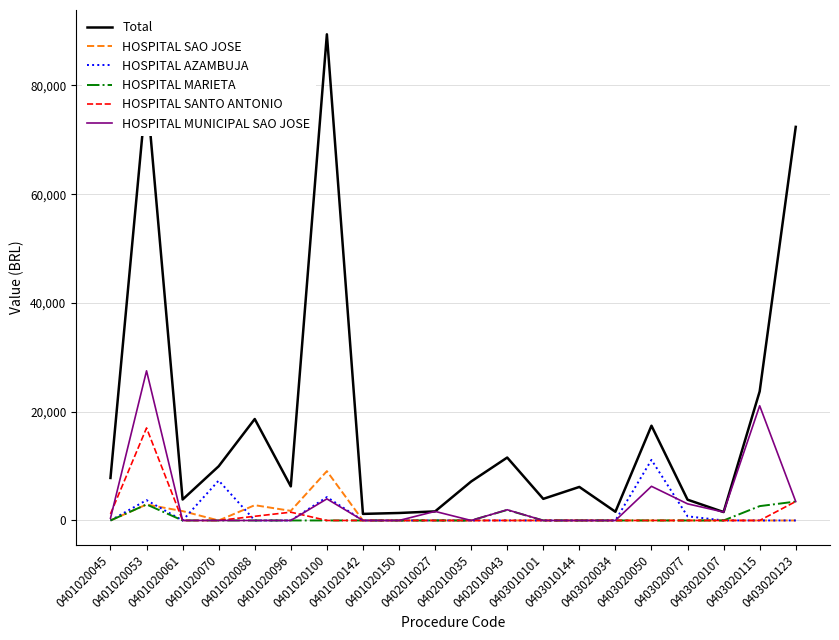

Which series has the widest spread of values?

Total